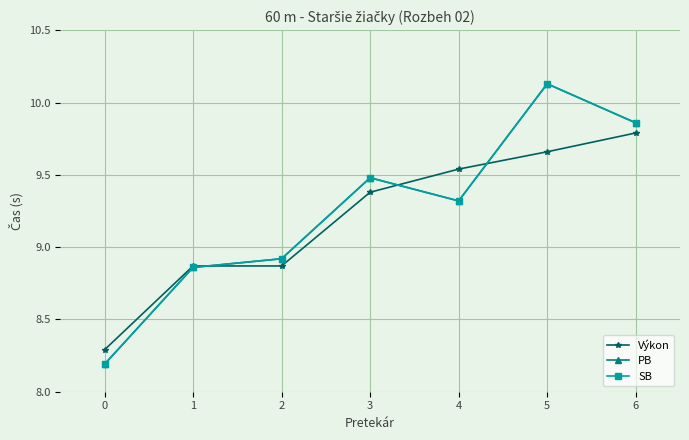

Is this an area chart (filled region under the line)?

No